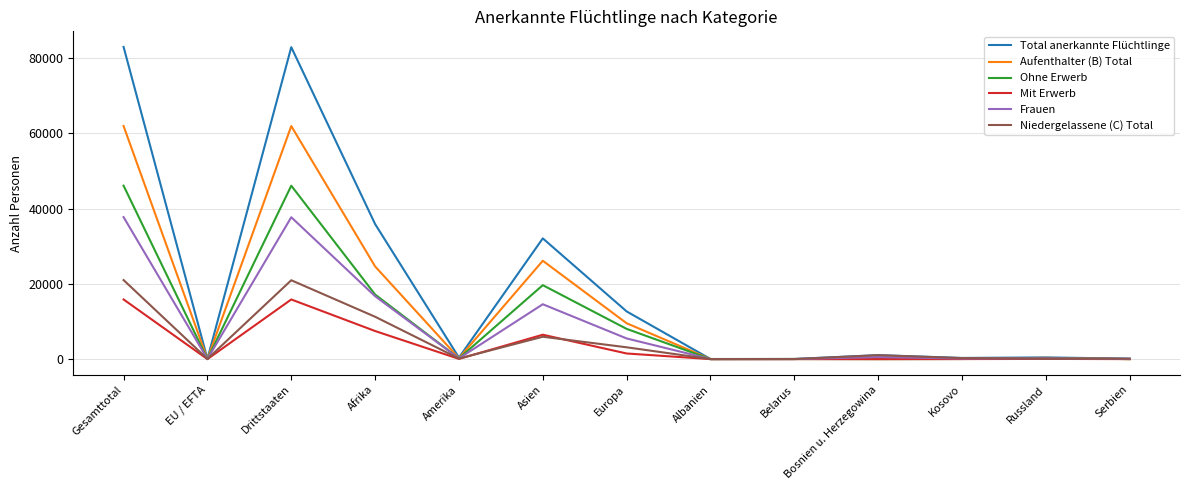

At how many categories does at least one series exceed 72780?

2